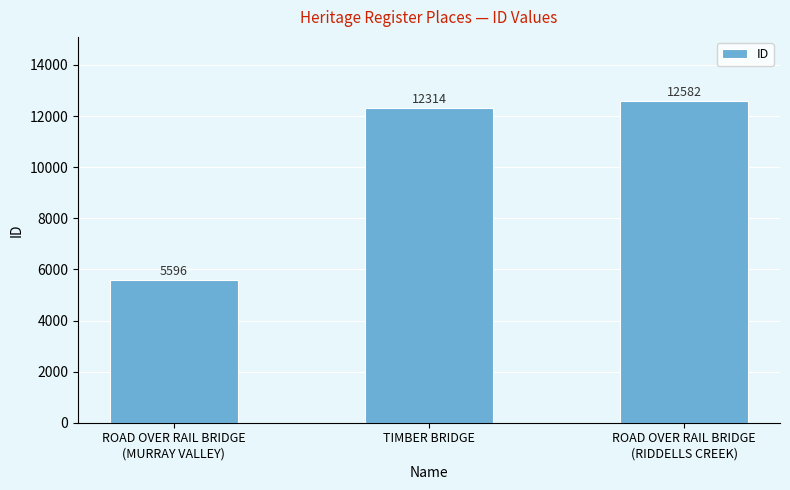

Which category has the highest value across all series?

ROAD OVER RAIL BRIDGE
(RIDDELLS CREEK)